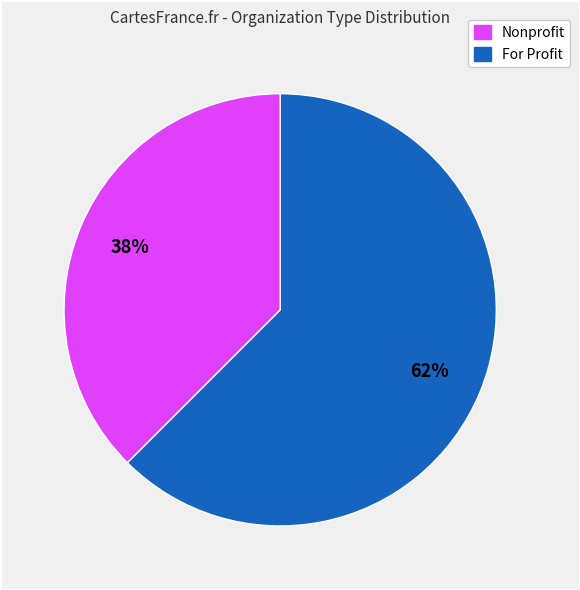

Does any single category account for the majority?

Yes